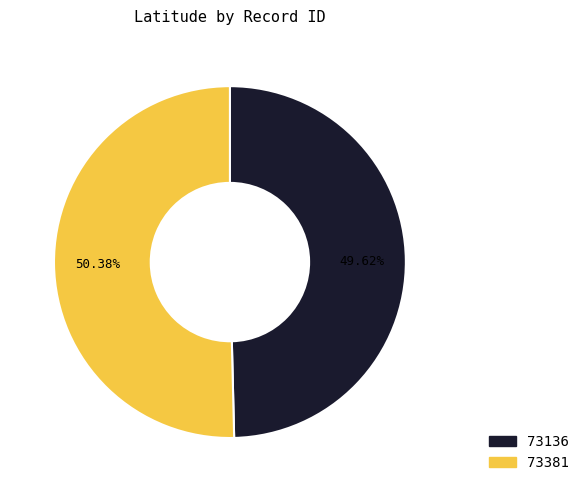

Approximately how many times larger is the value at 73136 compared to 73381?

1.0